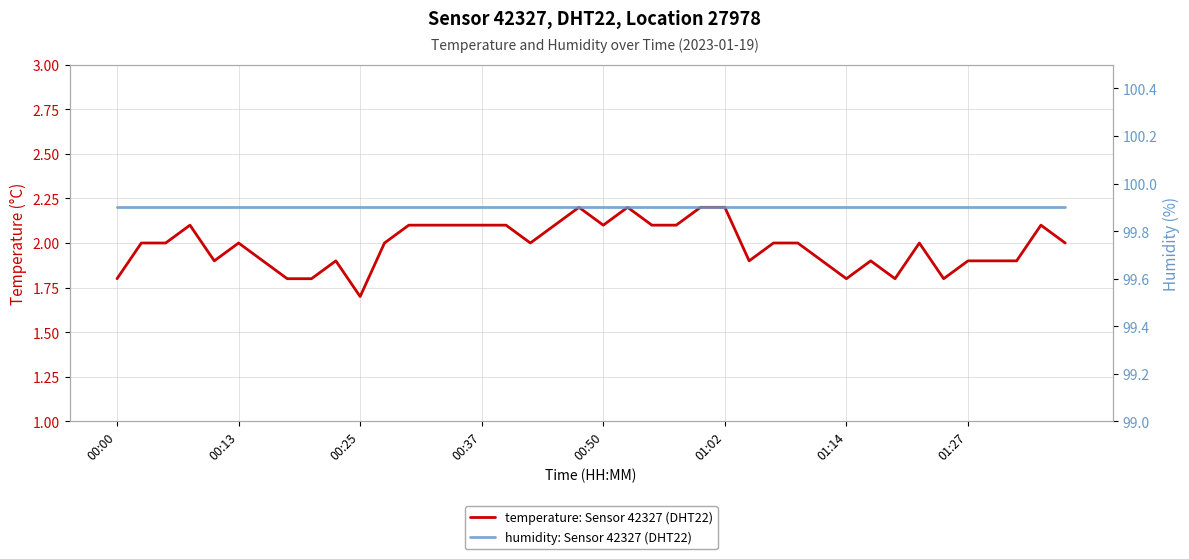

What is the sum of all temperature values?

79.5